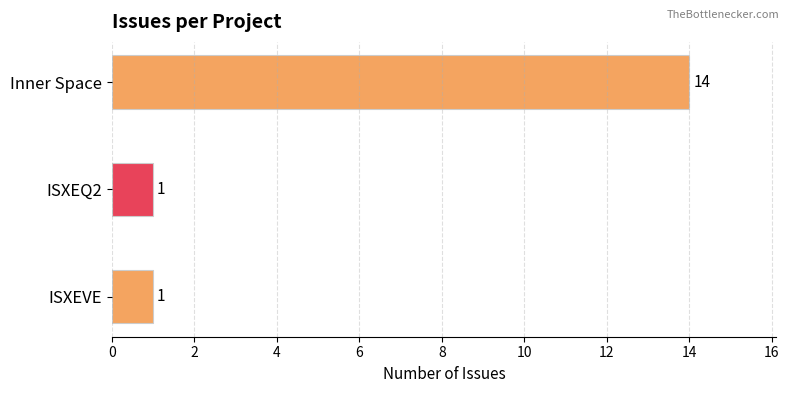

What is the change in value from Inner Space to ISXEVE?

-13